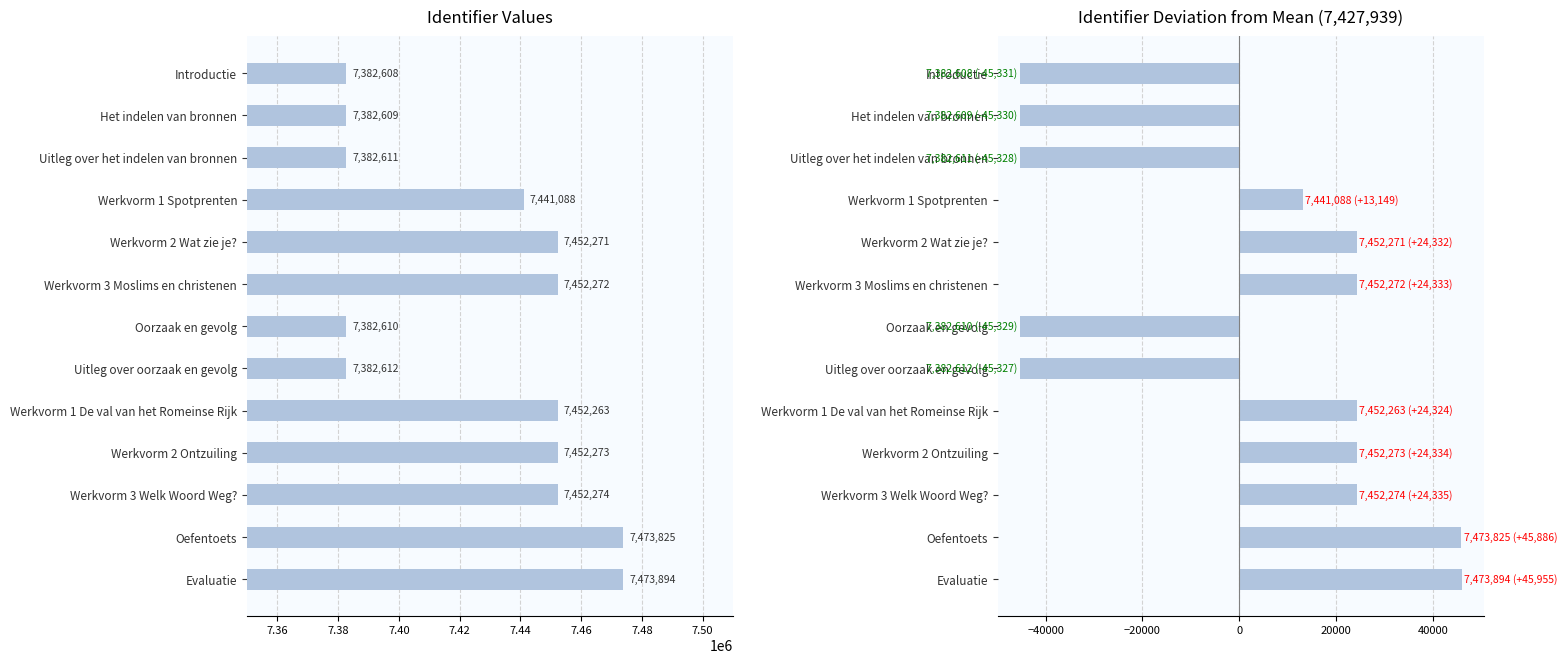

How many data points in Identifier are less than 7452263?

6